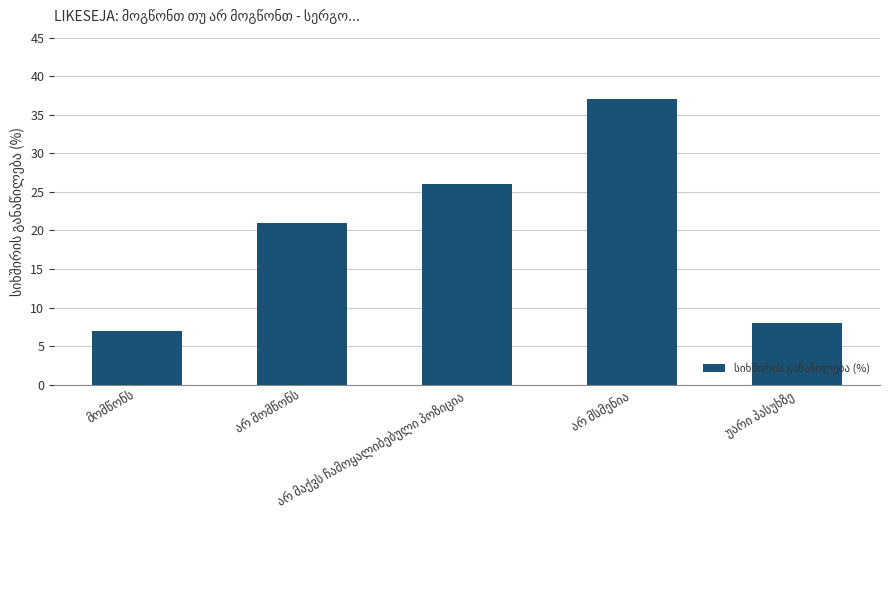

What is the value of the 3rd bar from the left?

26